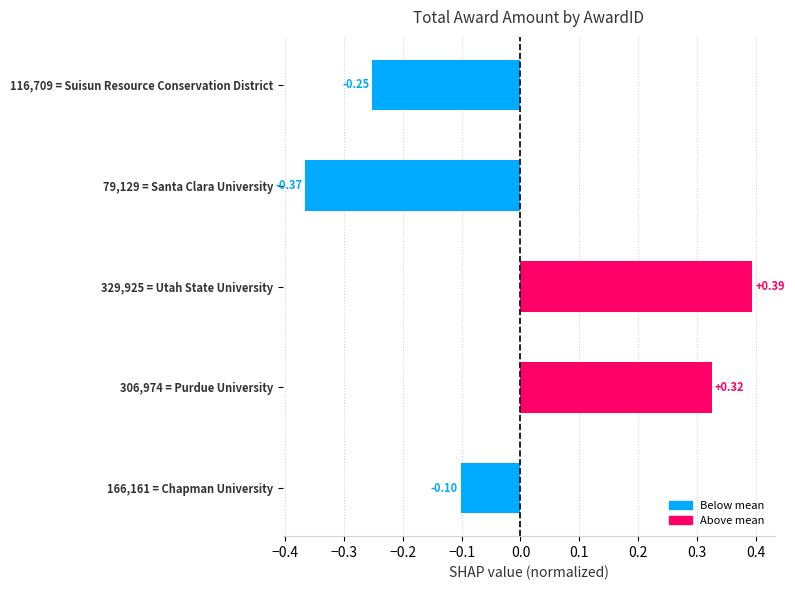

What is the difference between the maximum and minimum values?

0.8